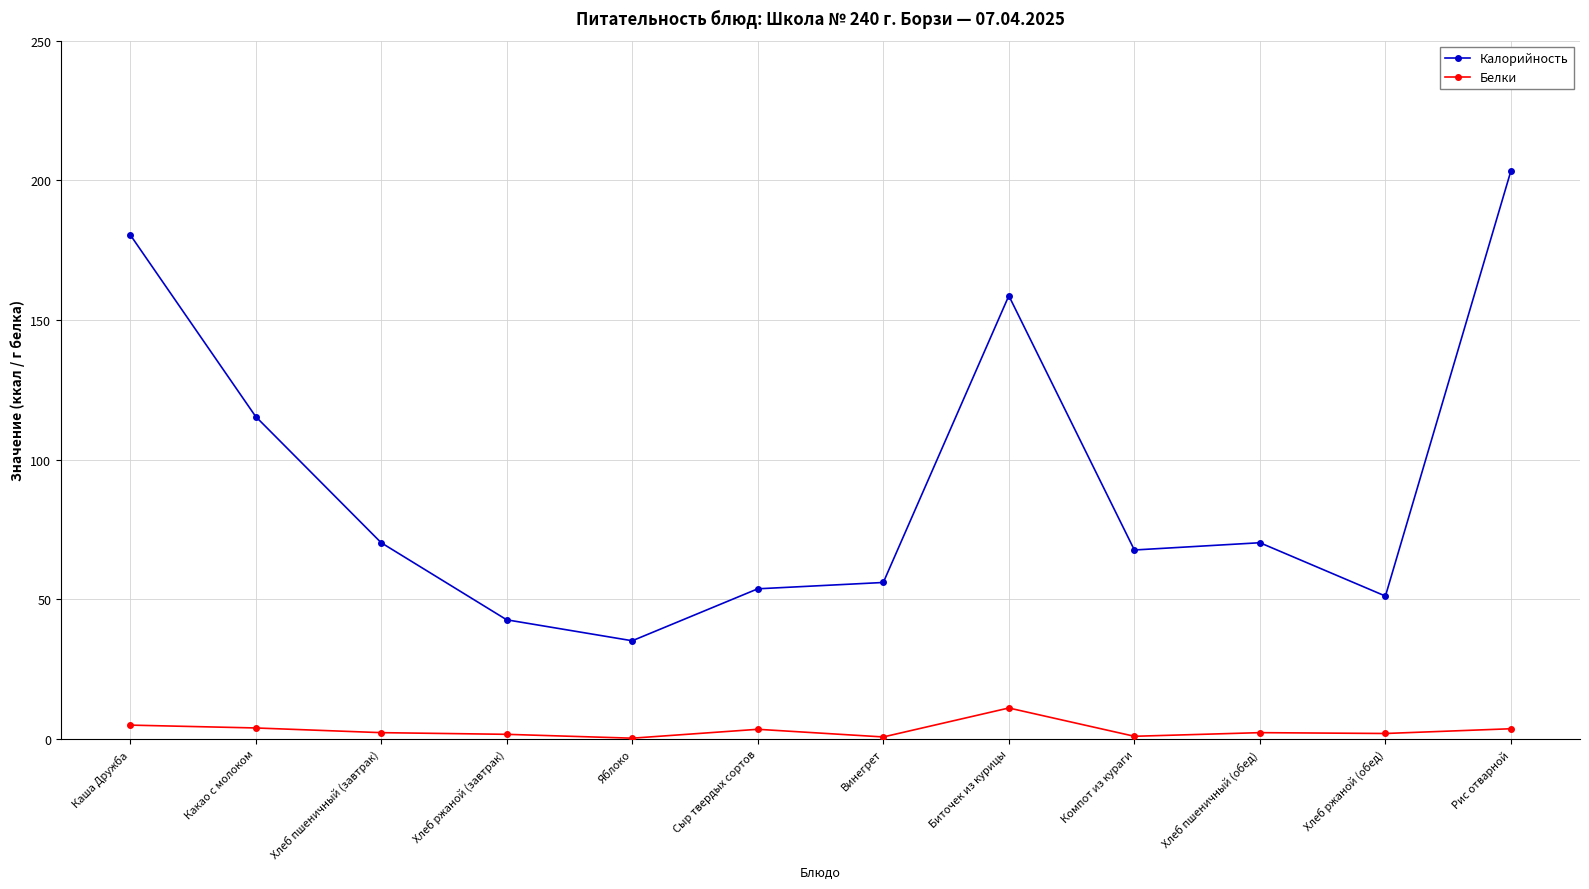

True or false: Калорийность and Белки cross at least once.

False